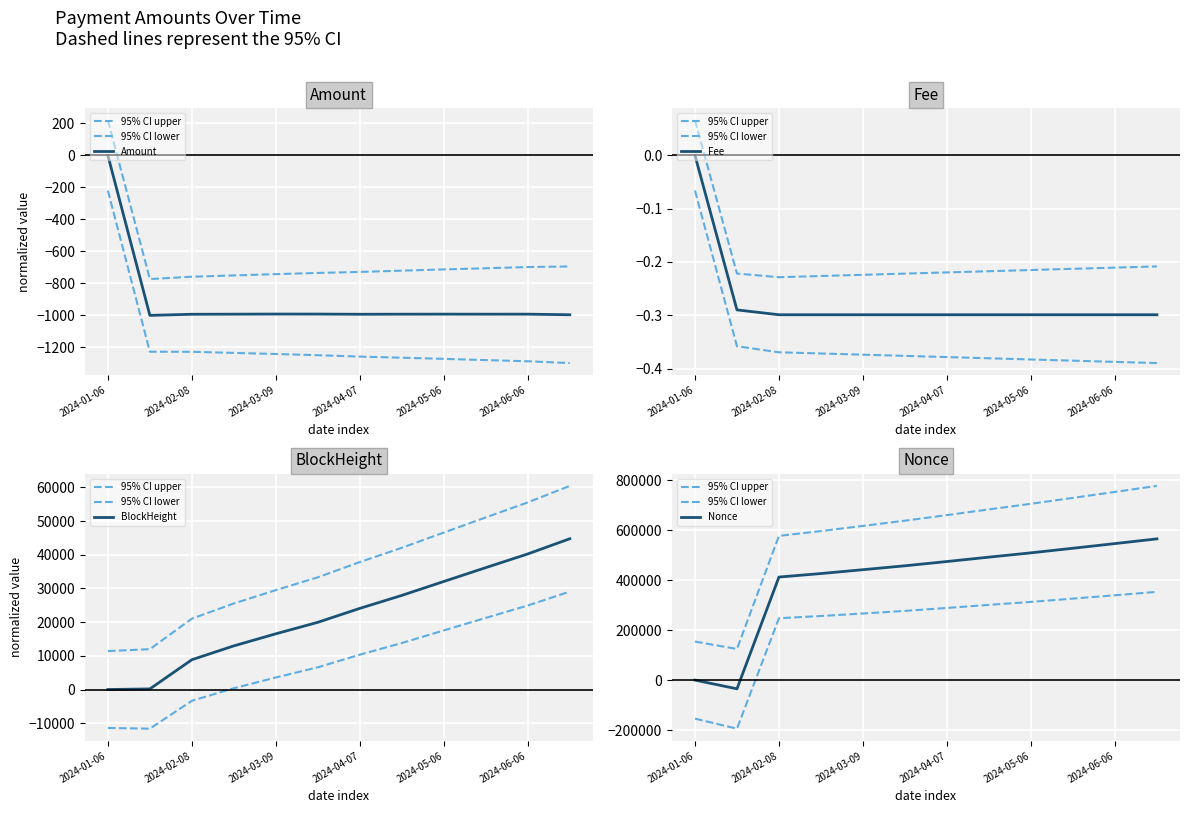

What are all the series names shown in the legend?

95% CI upper, 95% CI lower, Amount, Fee, BlockHeight, Nonce